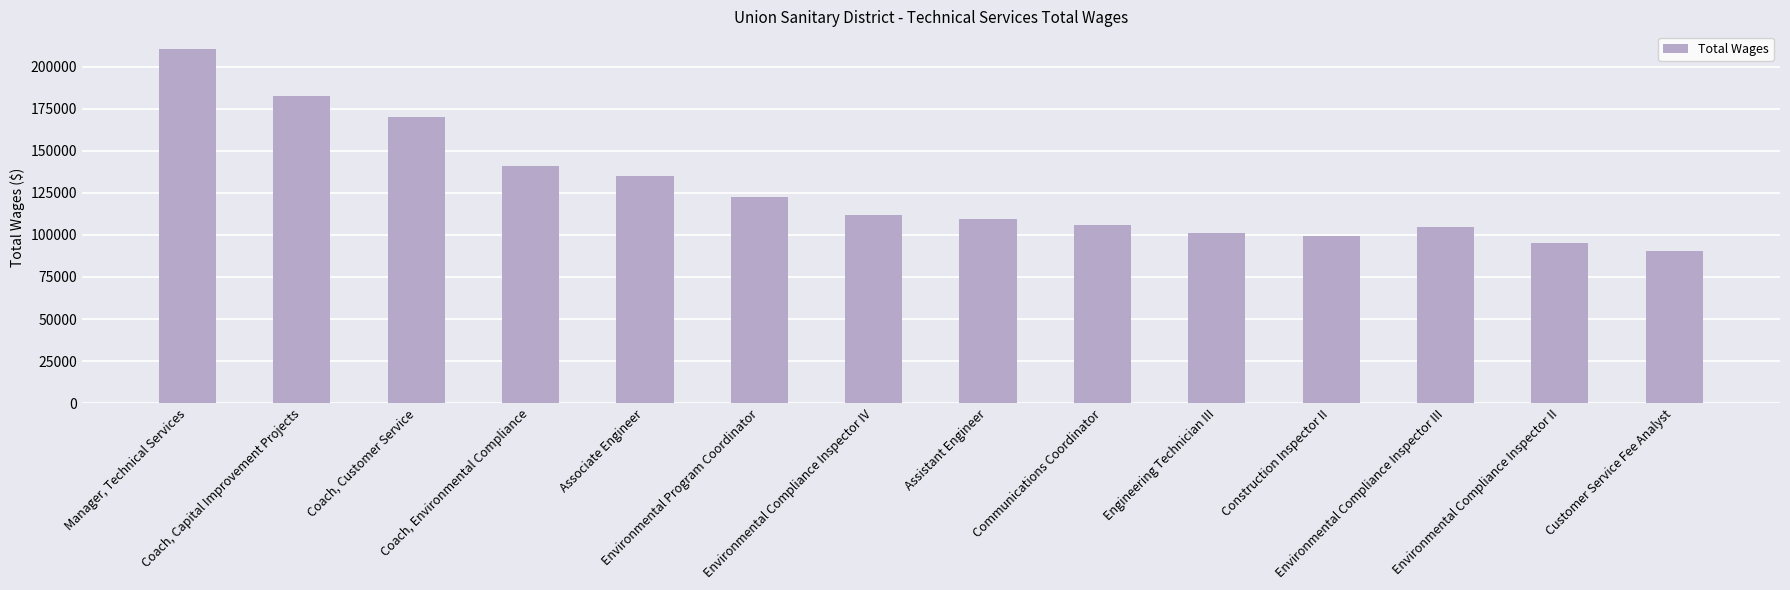

Read the value at Manager, Technical Services.

210520